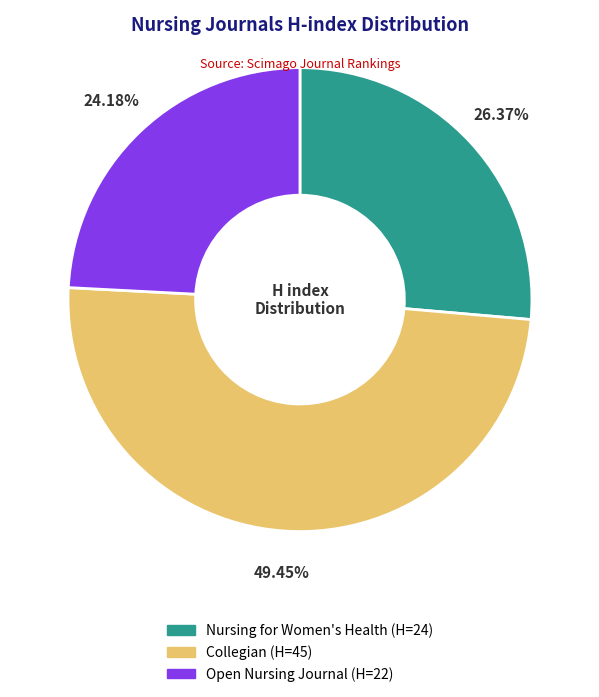

Is there any slice that represents more than half of the pie?

No